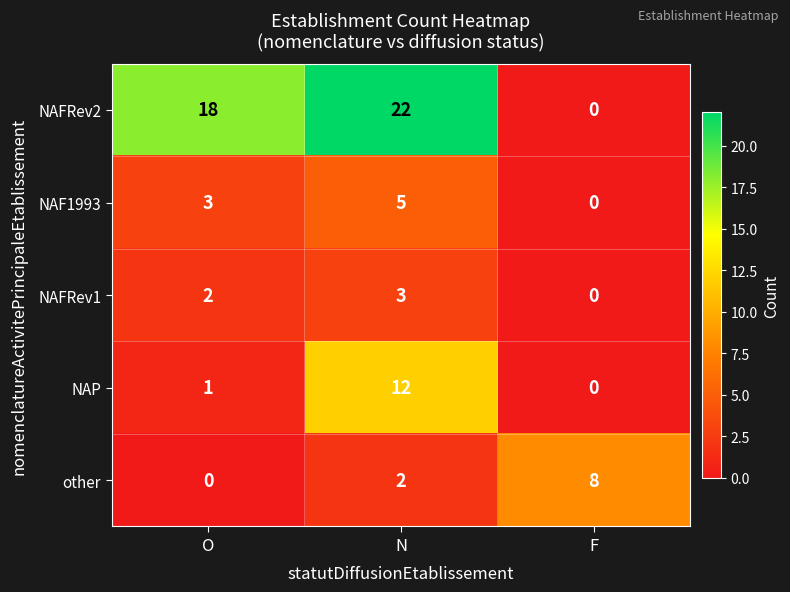

Count the number of data series in this chart.

5